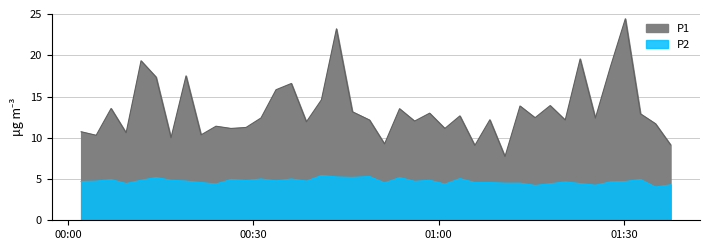

How many lines are shown in the chart?

2